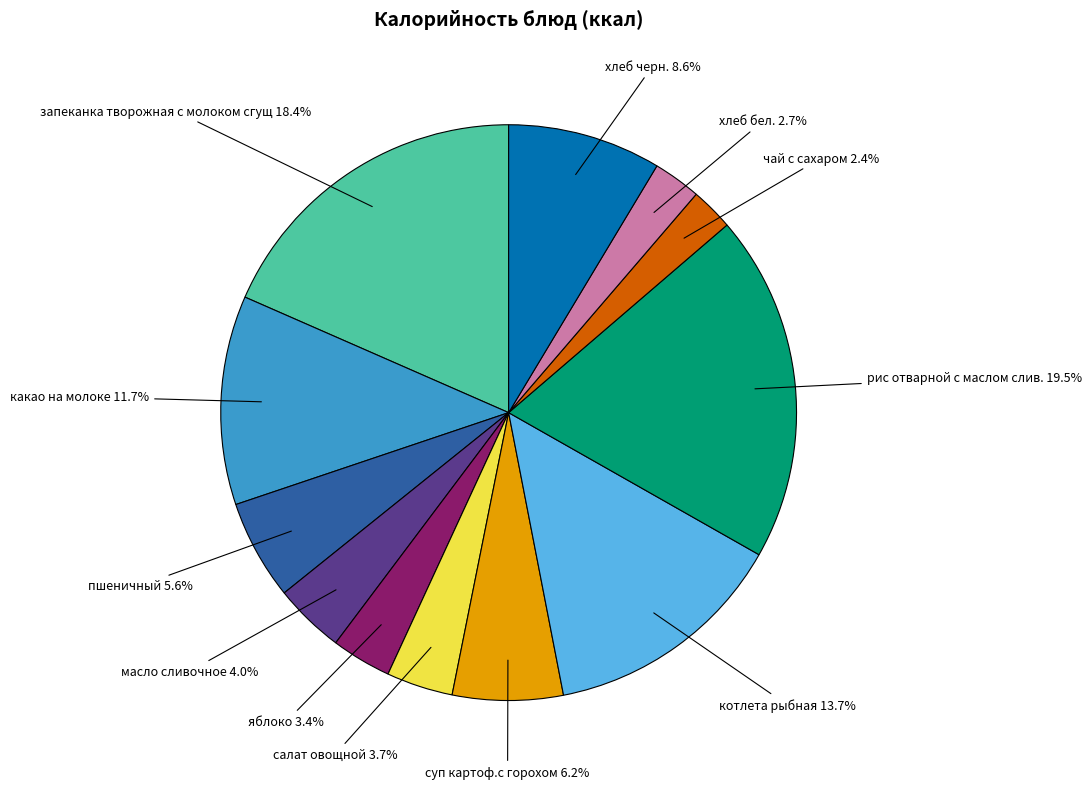

Does any single category account for the majority?

No